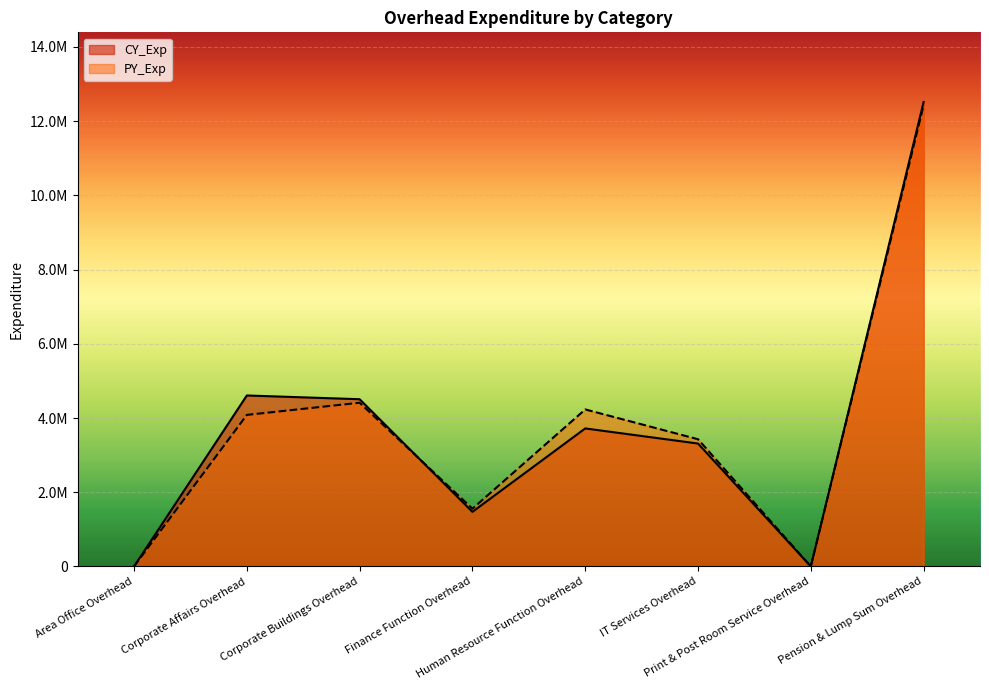

What are all the series names shown in the legend?

CY_Exp, PY_Exp